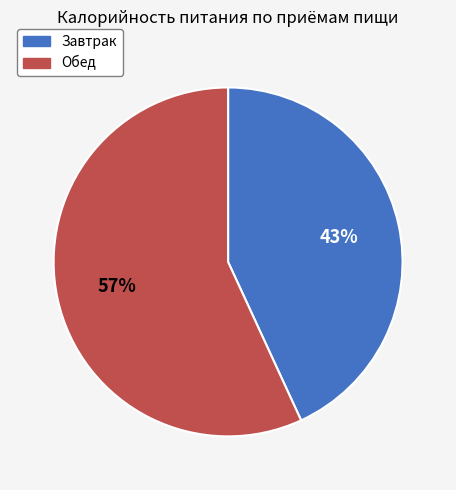

True or false: Завтрак accounts for 43% of the total.

True